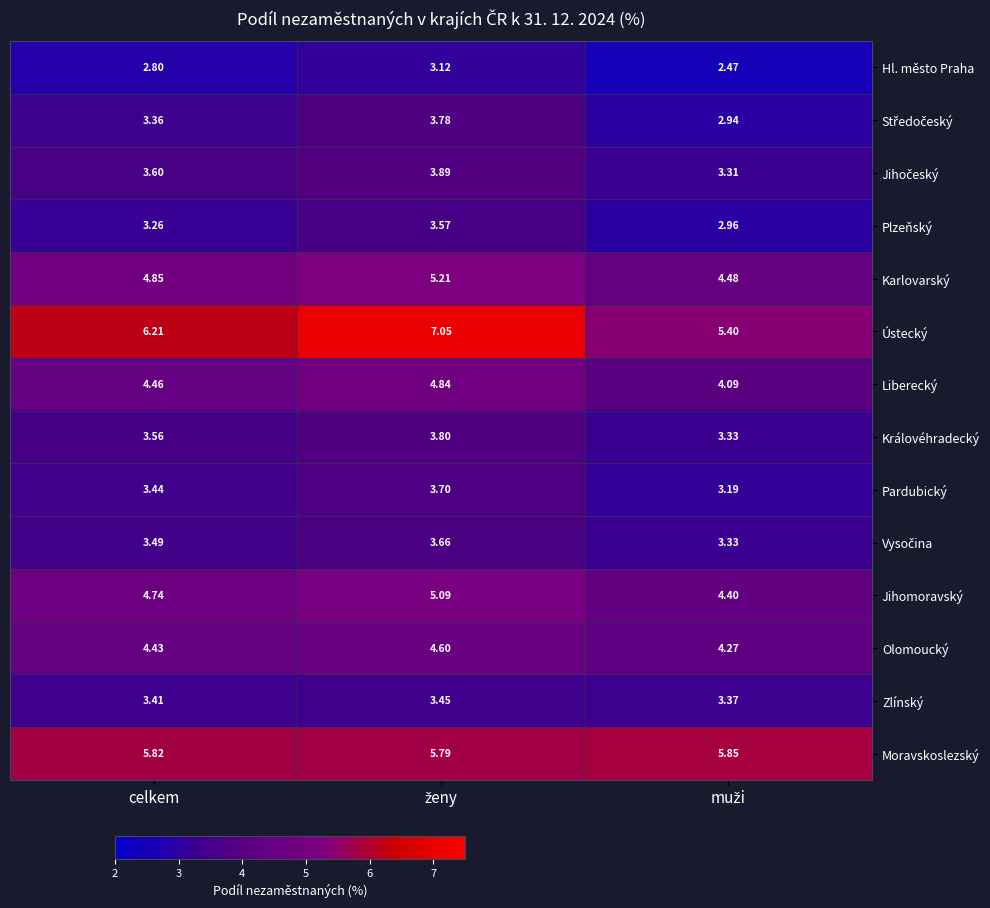

Which series has the largest total across all categories?

Ústecký